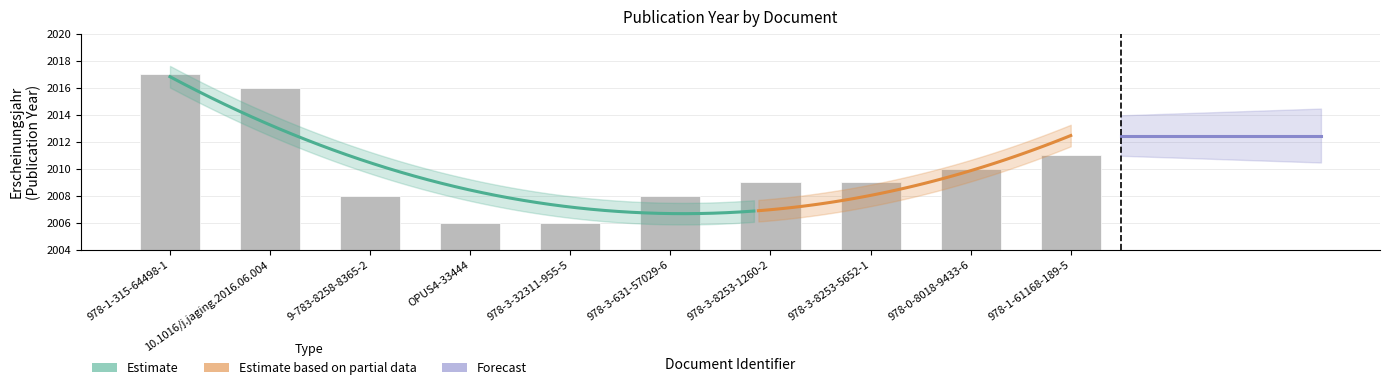

What is the difference between the second highest and minimum values?

10